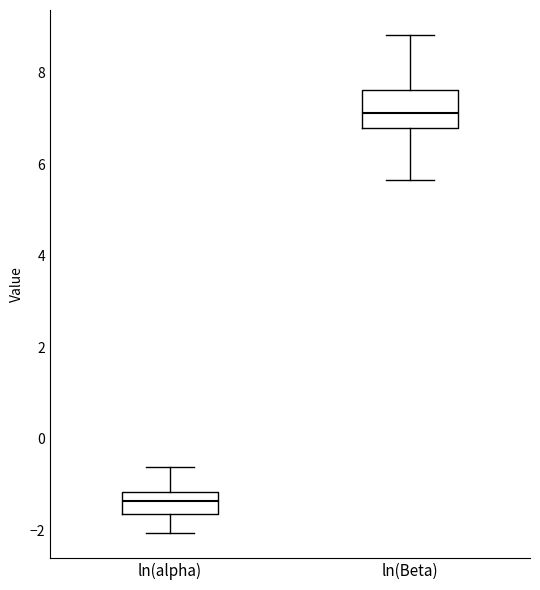

Reading left to right, read every box against the y-axis: the position of its median line, the range the box covers, and the ends of its whiskers. The values are not printed on the chart, so give them approximately, as read against the axis.

ln(alpha): median -1.4, box -1.6 to -1.2, whiskers -2.0 to -0.6
ln(Beta): median 7.2, box 6.8 to 7.6, whiskers 5.6 to 8.8